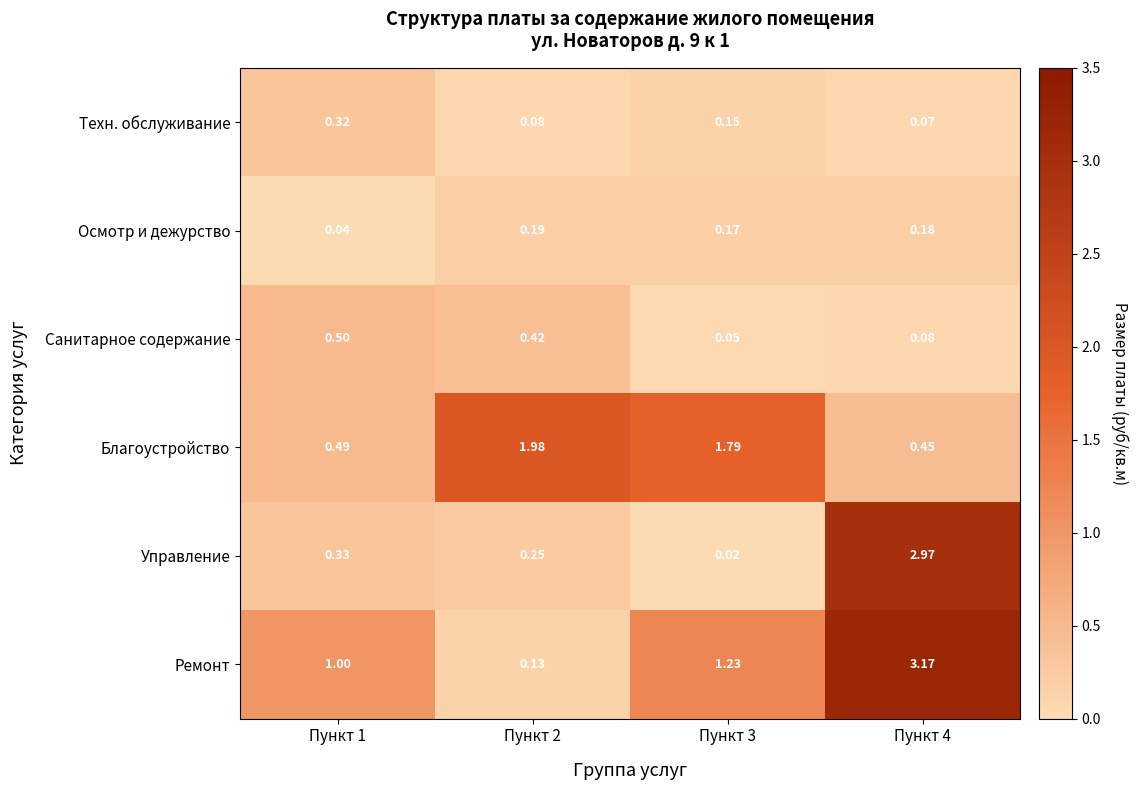

Rank the series at Пункт 4 from highest to lowest value.

Ремонт, Управление, Благоустройство, Осмотр и дежурство, Санитарное содержание, Техн. обслуживание